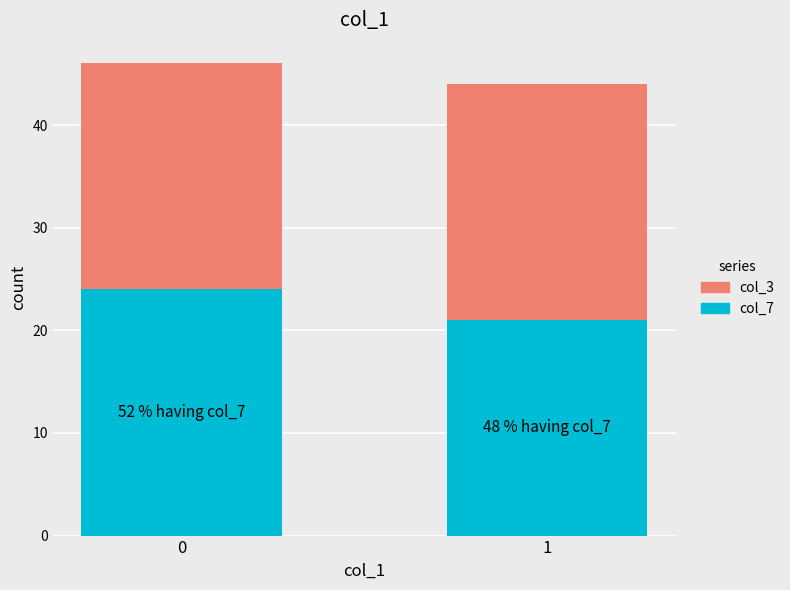

At which label is col_7 closest to 22?

1